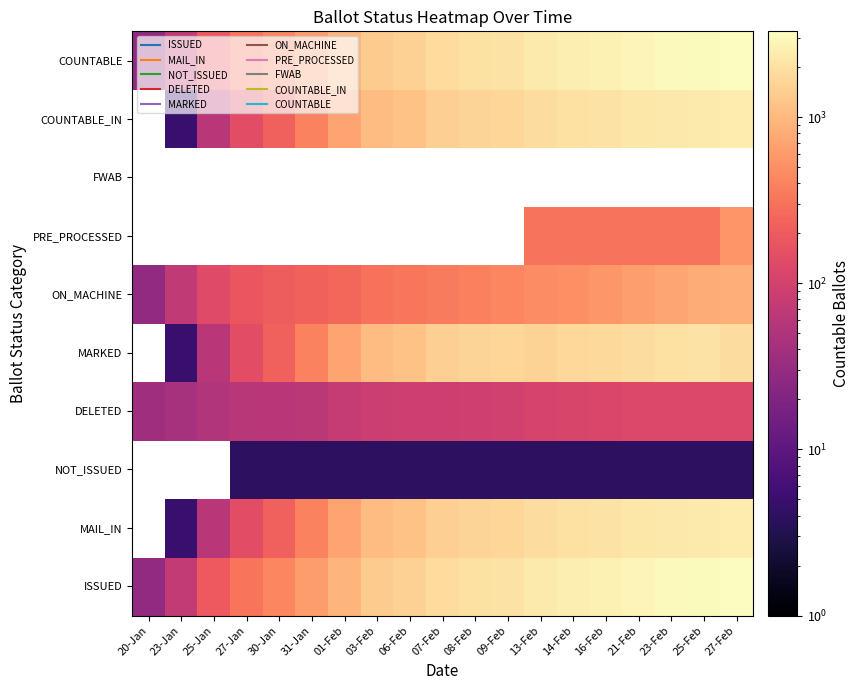

Count the number of categories in the chart.

19